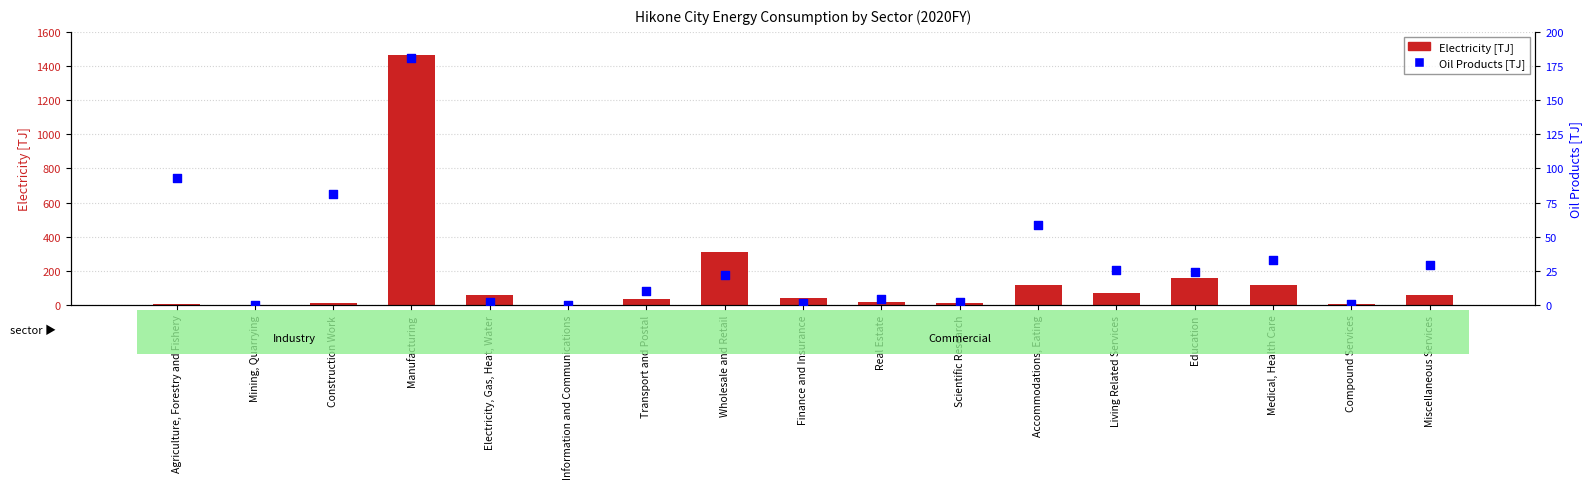

What are all the series names shown in the legend?

Electricity [TJ], Oil Products [TJ]